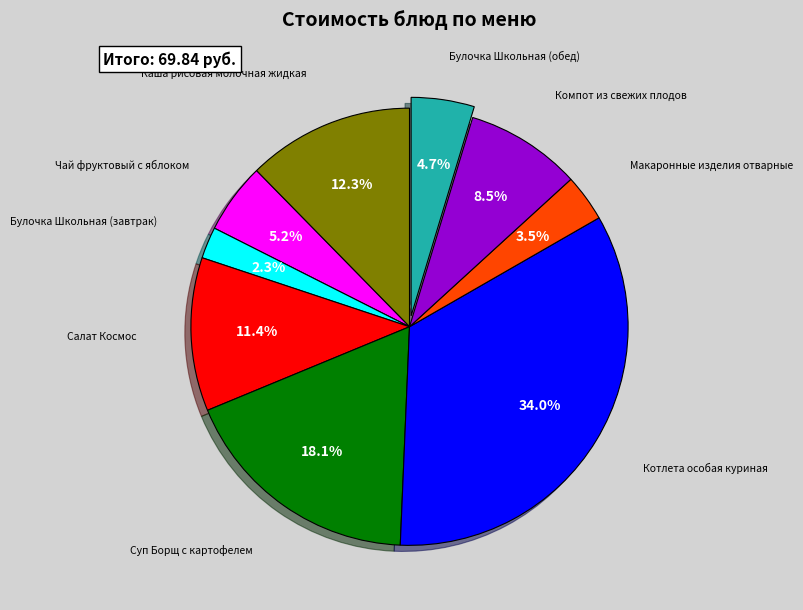

Count the number of slices in the pie.

9